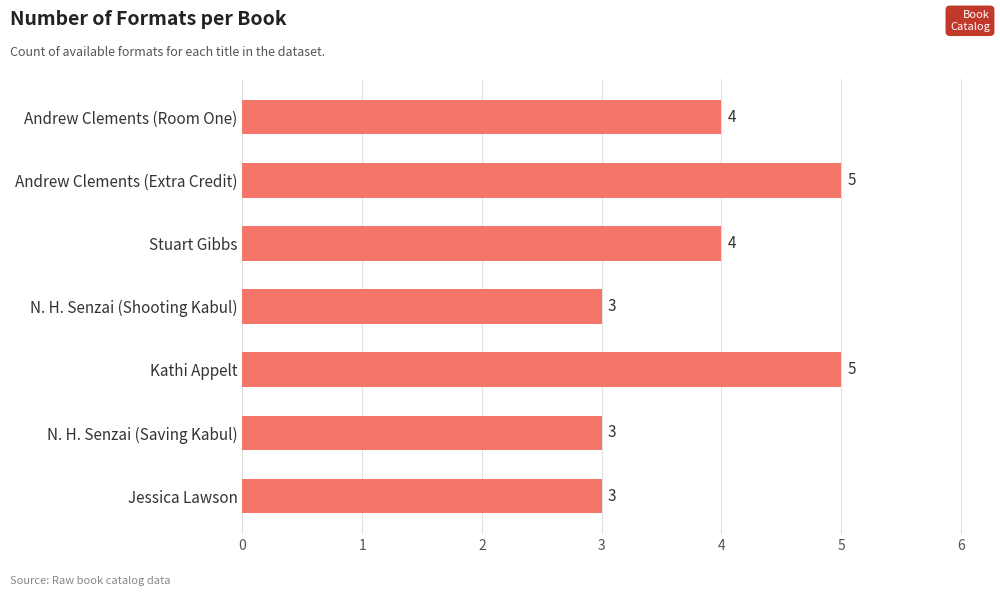

What is the difference between the maximum and second lowest values?

2